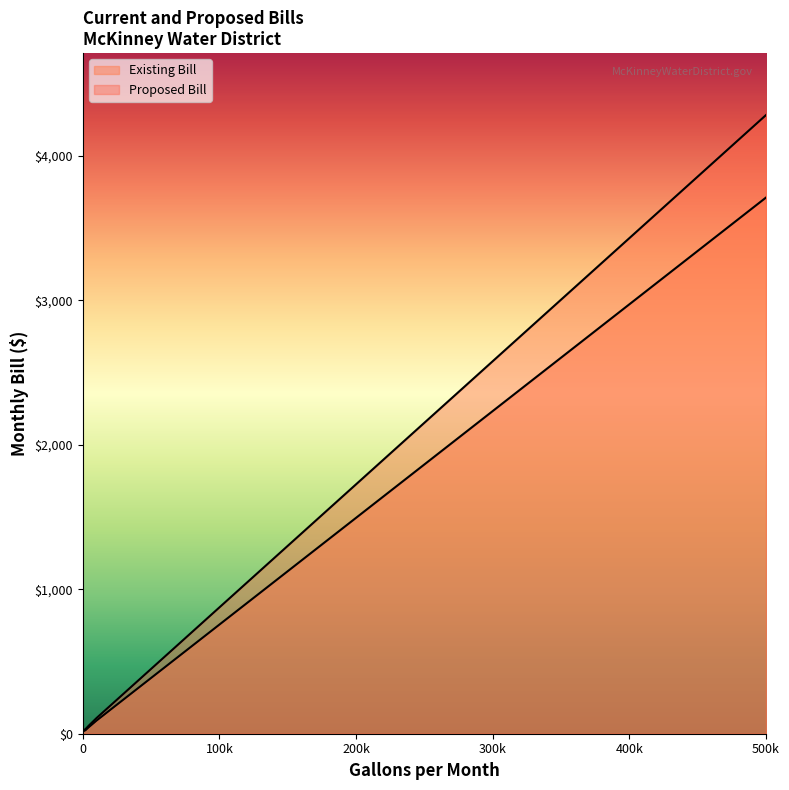

How many values in the Proposed Bill (line) series exceed 235?

8